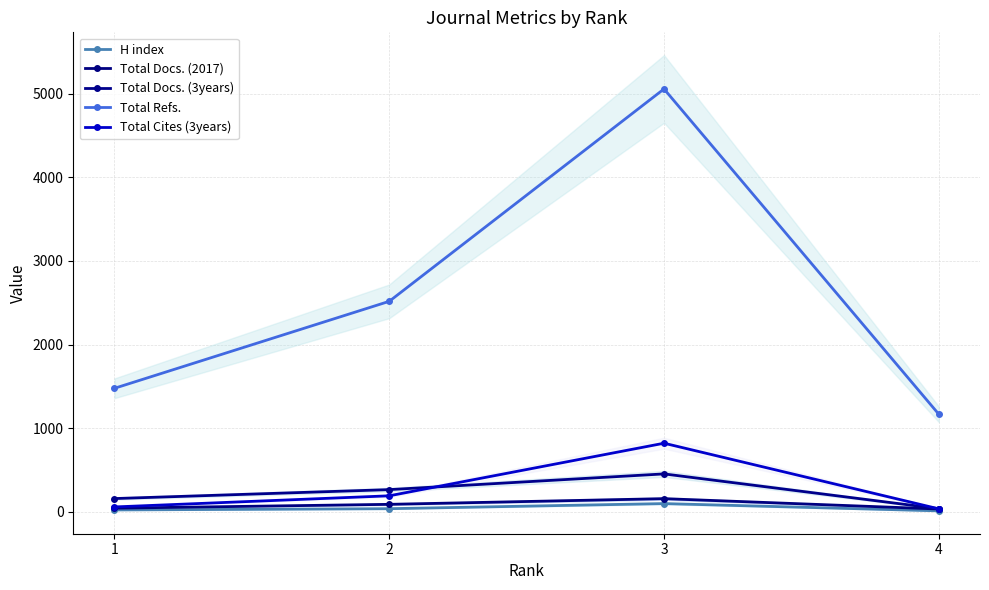

Reading left to right, extract all data points from this chart.

H index: 1=22	2=37	3=98	4=11
Total Docs. (2017): 1=43	2=89	3=157	4=33
Total Docs. (3years): 1=158	2=265	3=453	4=37
Total Refs.: 1=1477	2=2517	3=5057	4=1167
Total Cites (3years): 1=58	2=191	3=820	4=35